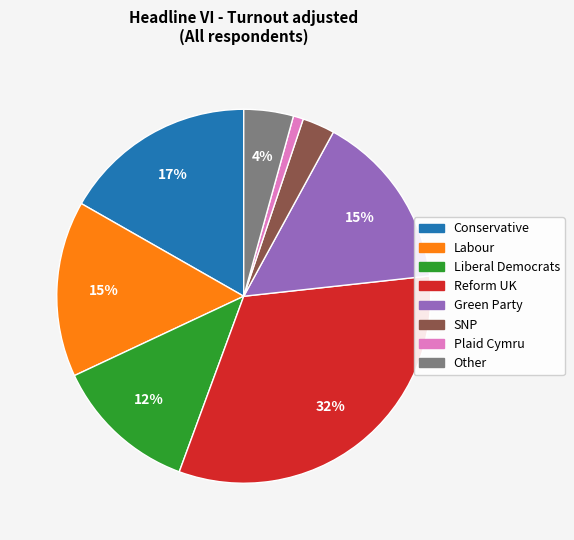

True or false: SNP accounts for 3% of the total.

True